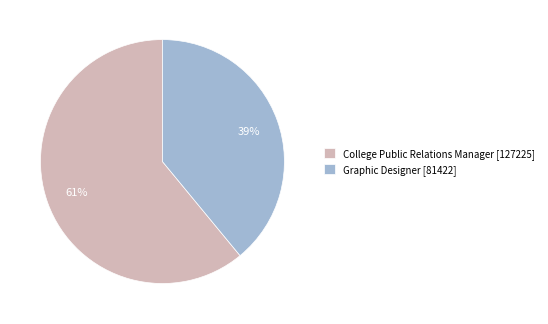

Count the number of slices in the pie.

2